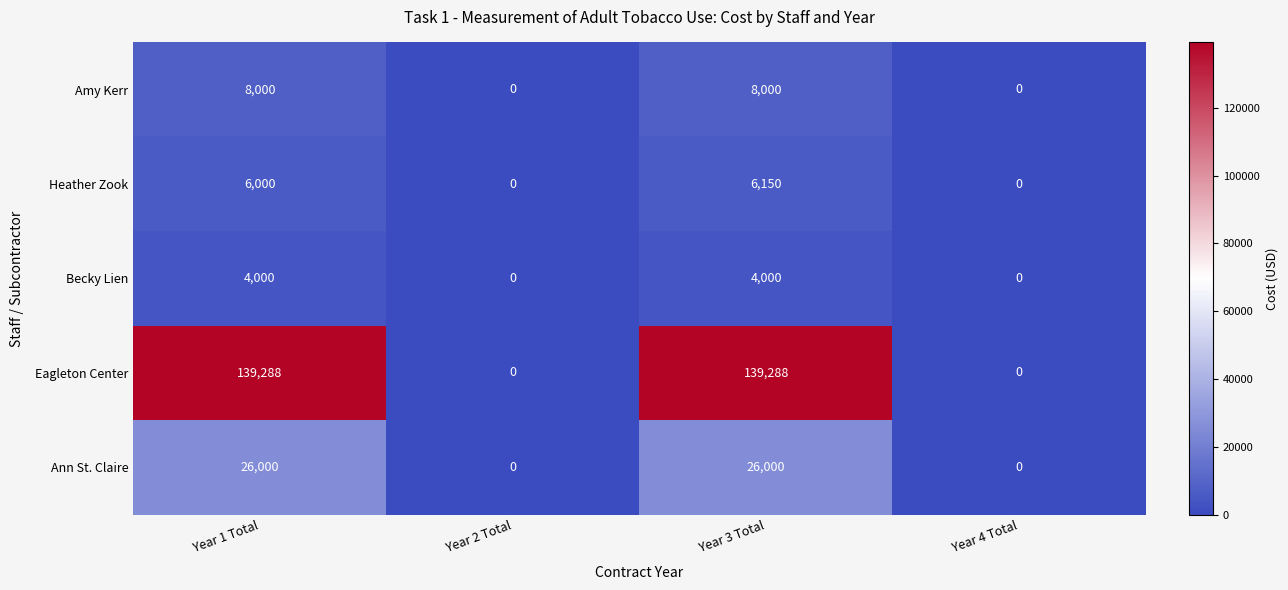

The Ann St. Claire series shows 9754 at Year 4 Total. True or false?

False